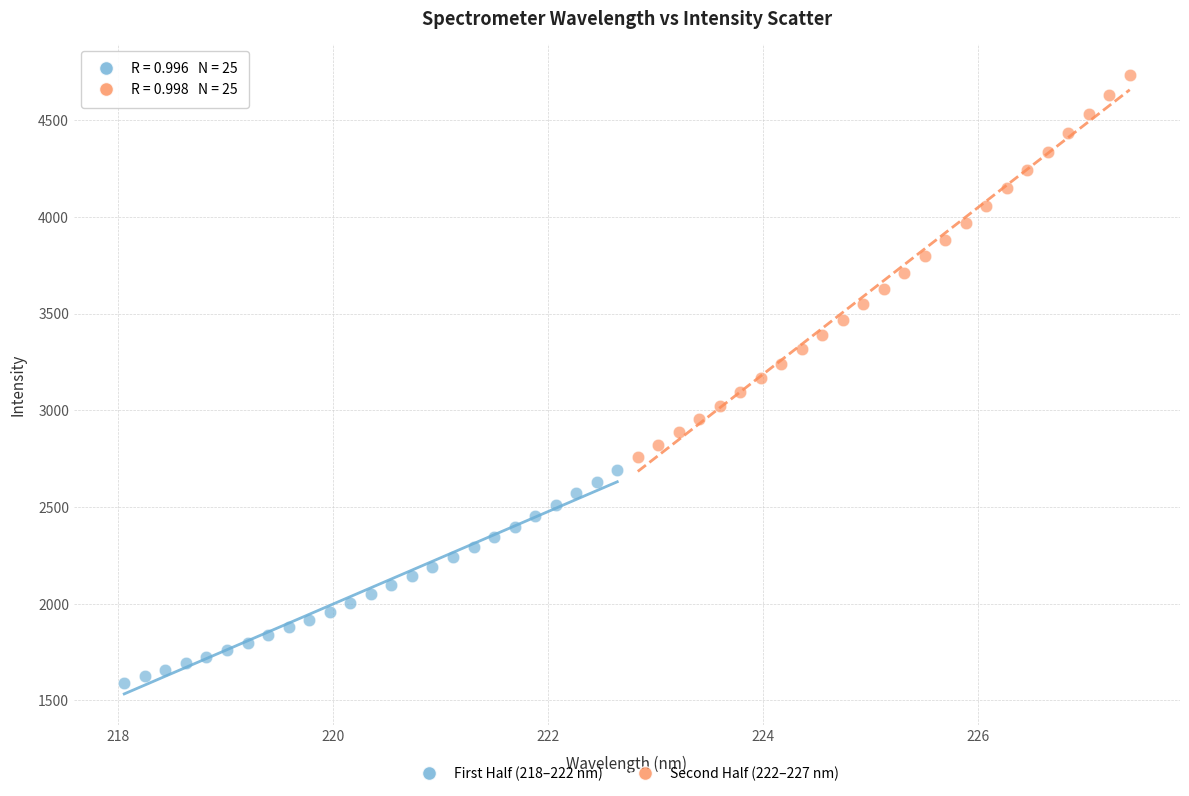

Which series contains the lowest Y value?

First Half (218–222 nm)